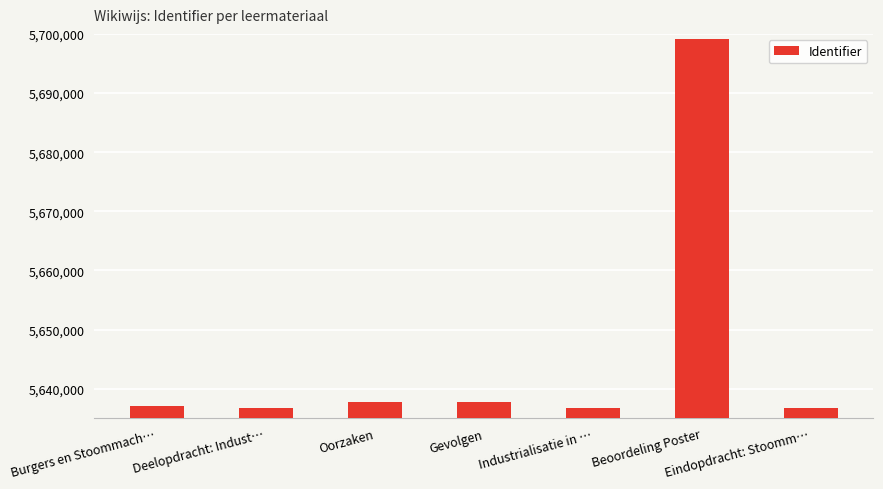

How many series are shown in this chart?

1